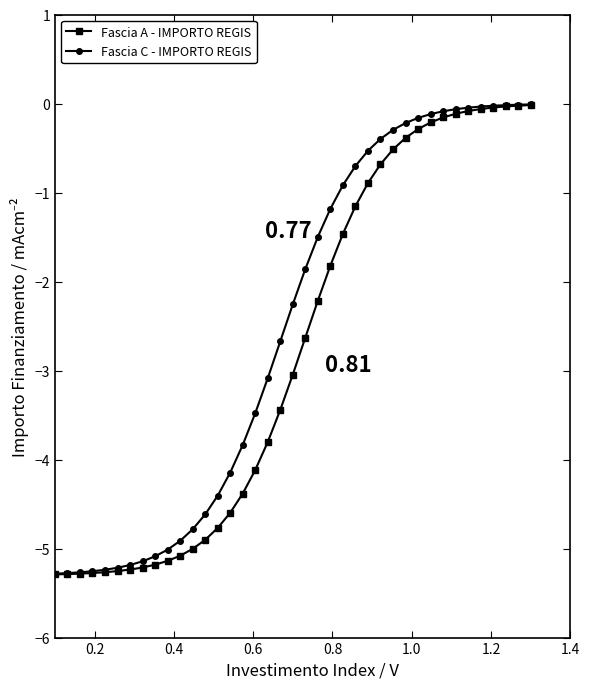

At how many categories does at least one series exceed -2?

19